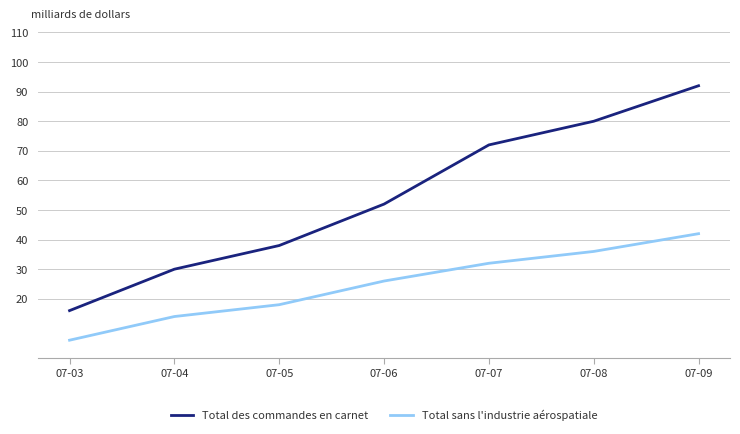

True or false: Total des commandes en carnet has a value of 86 at 07-06.

False